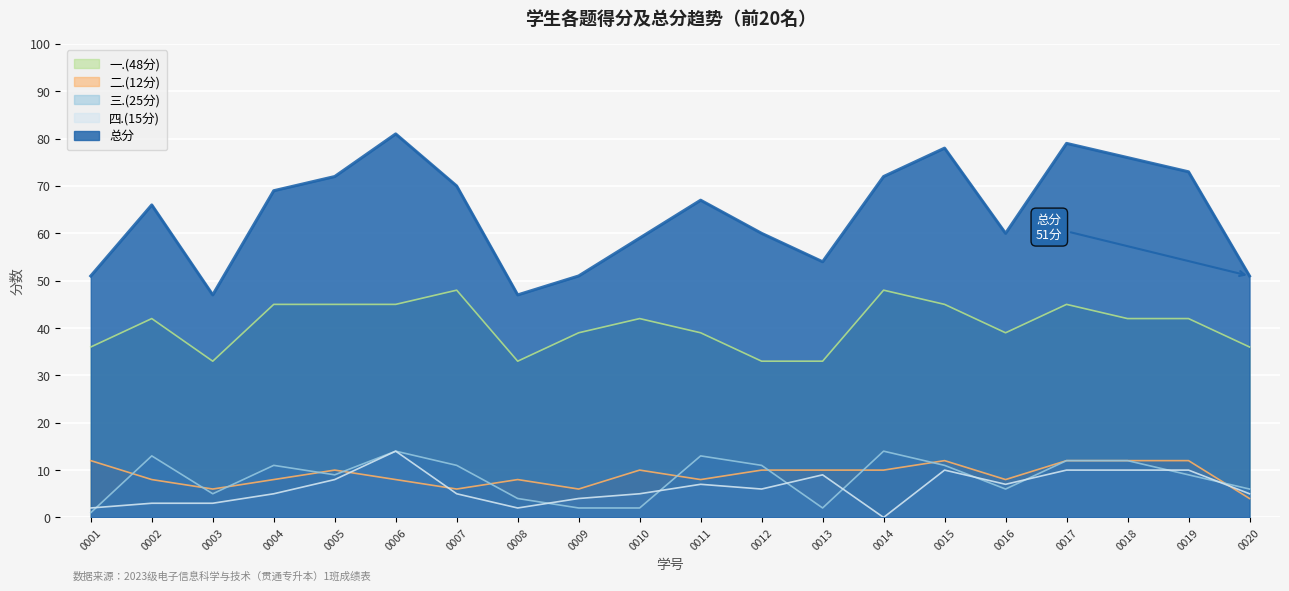

In 二.(12分), how many points are lower than both neighbors (excluding endpoints)?

5